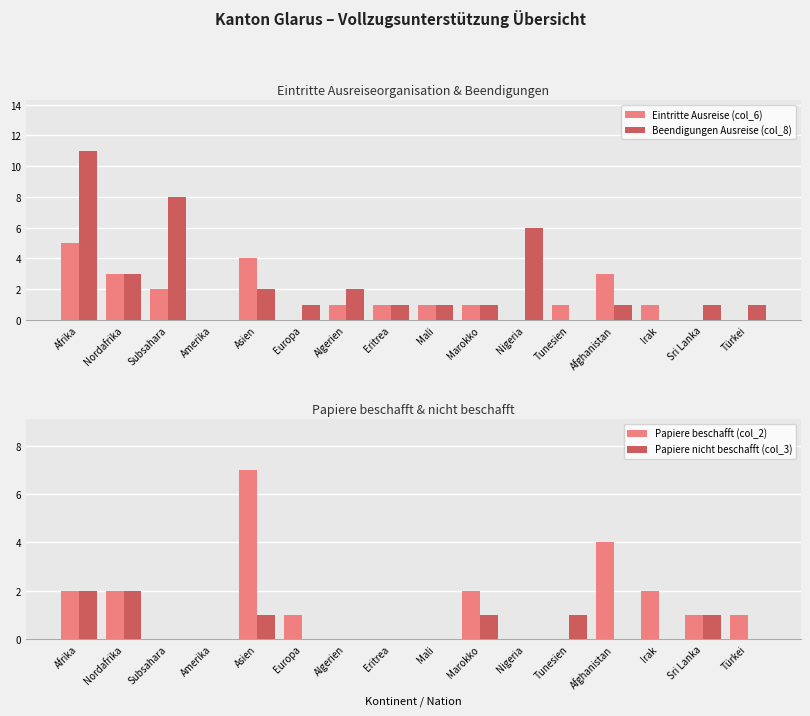

At which label is Eintritte Ausreise (col_6) closest to 2?

Subsahara